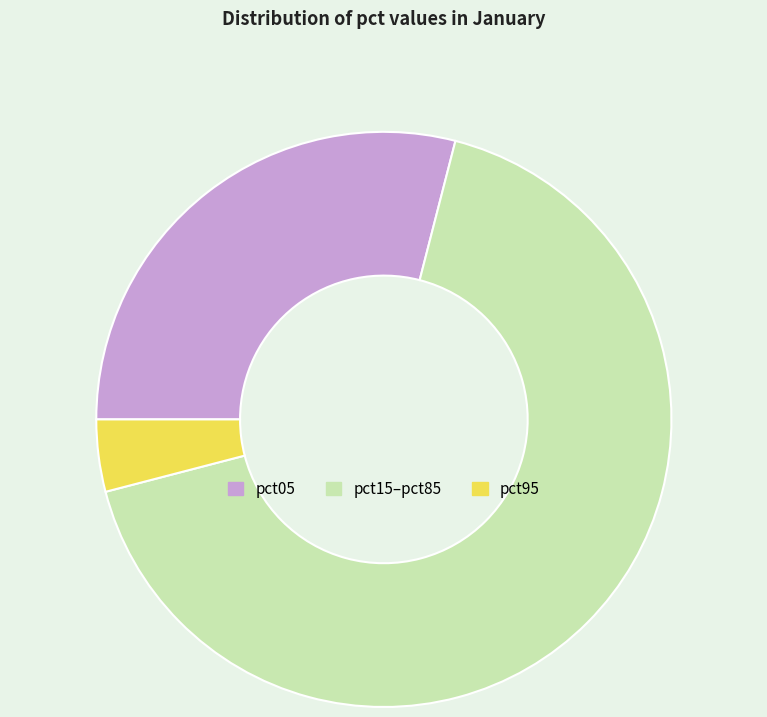

How many segments does this pie chart have?

3